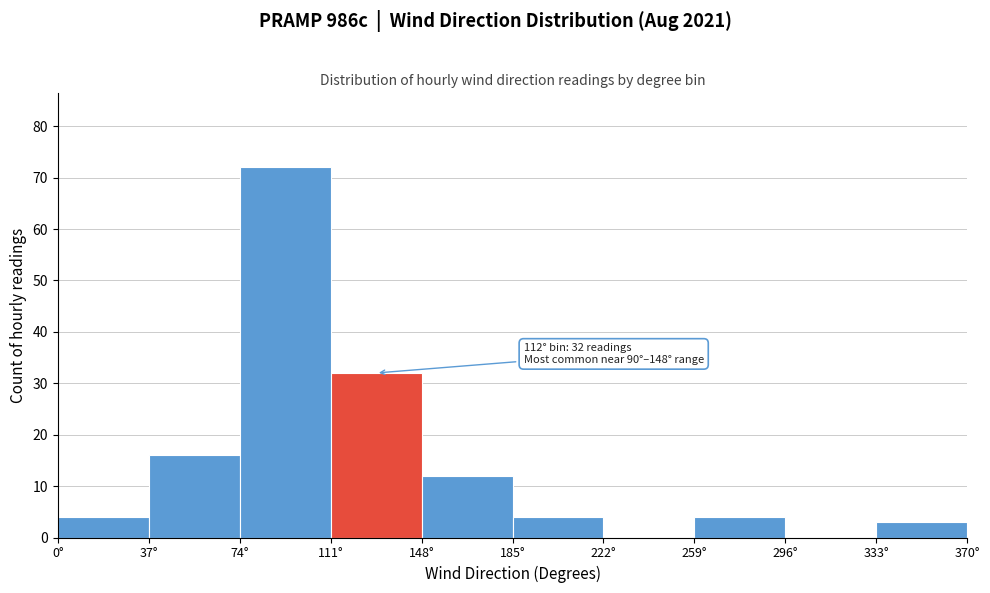

Which range on the x-axis has the tallest bar?

74 to 111